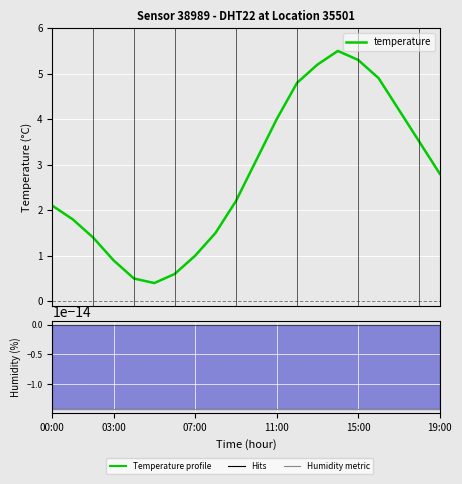

Reading right to left, list all the values displayed in this chart.

temperature: 2.8	3.5	4.2	4.9	5.3	5.5	5.2	4.8	4.0	3.1	2.2	1.5	1.0	0.6	0.4	0.5	0.9	1.4	1.8	2.1
humidity (centred): -0.0	-0.0	-0.0	-0.0	-0.0	-0.0	-0.0	-0.0	-0.0	-0.0	-0.0	-0.0	-0.0	-0.0	-0.0	-0.0	-0.0	-0.0	-0.0	-0.0